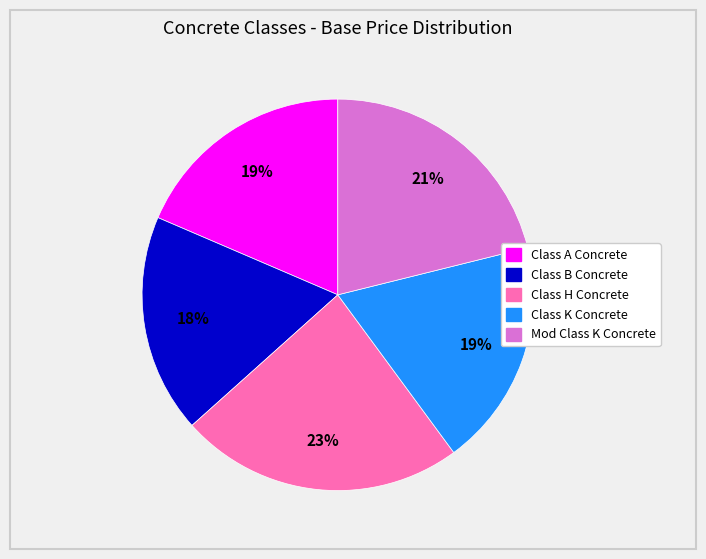

How many segments does this pie chart have?

5